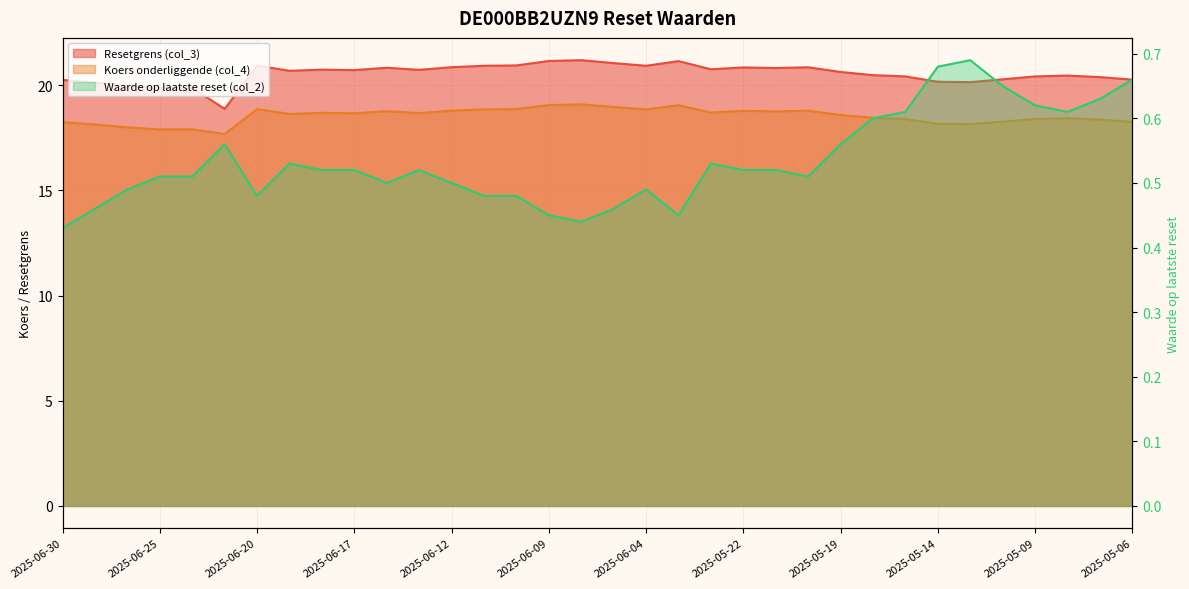

How many data points in Koers onderliggende (col_4) are above 18?

30